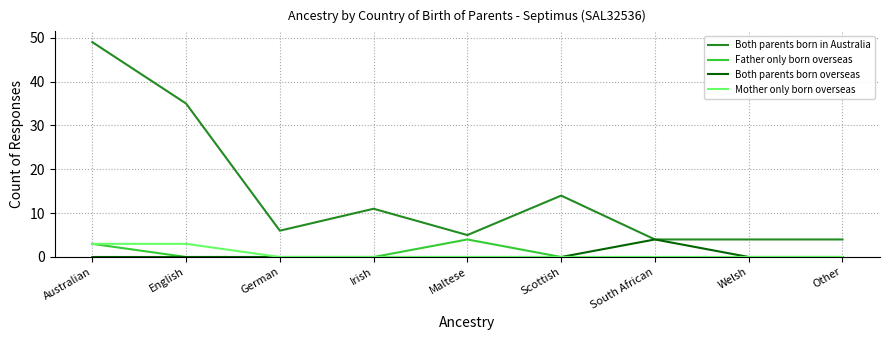

Reading left to right, transcribe all the data shown in this chart.

Both parents born in Australia: 49	35	6	11	5	14	4	4	4
Father only born overseas: 3	0	0	0	4	0	0	0	0
Both parents born overseas: 0	0	0	0	0	0	4	0	0
Mother only born overseas: 3	3	0	0	0	0	0	0	0